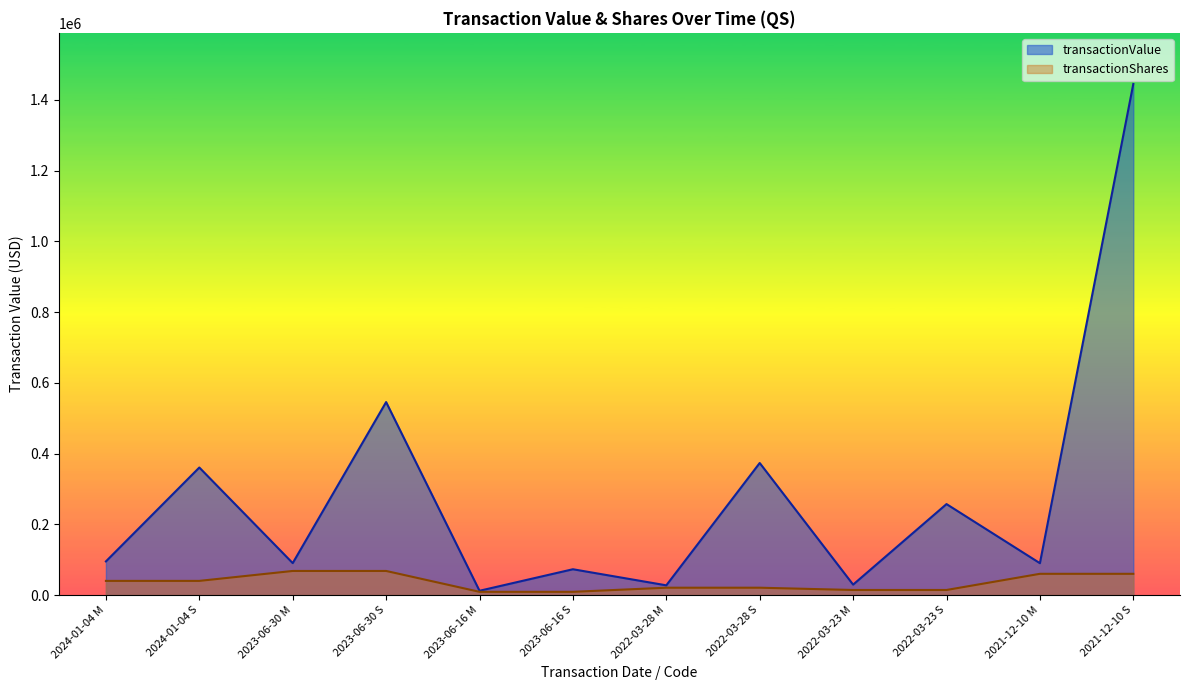

List the labels in order of transactionValue value, largest first.

2021-12-10 S, 2023-06-30 S, 2022-03-28 S, 2024-01-04 S, 2022-03-23 S, 2024-01-04 M, 2023-06-30 M, 2021-12-10 M, 2023-06-16 S, 2022-03-23 M, 2022-03-28 M, 2023-06-16 M